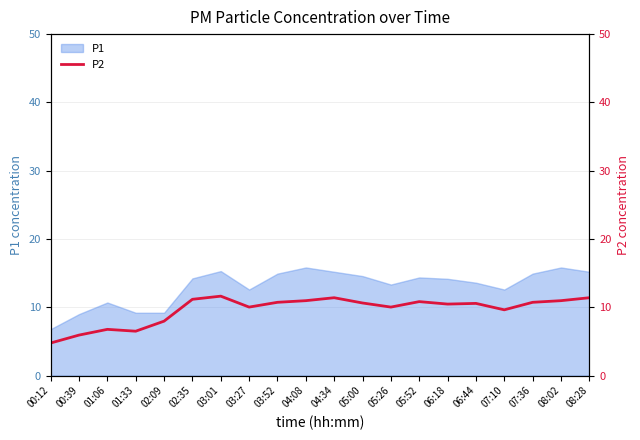

What is the lowest value of the P1 series?

6.8